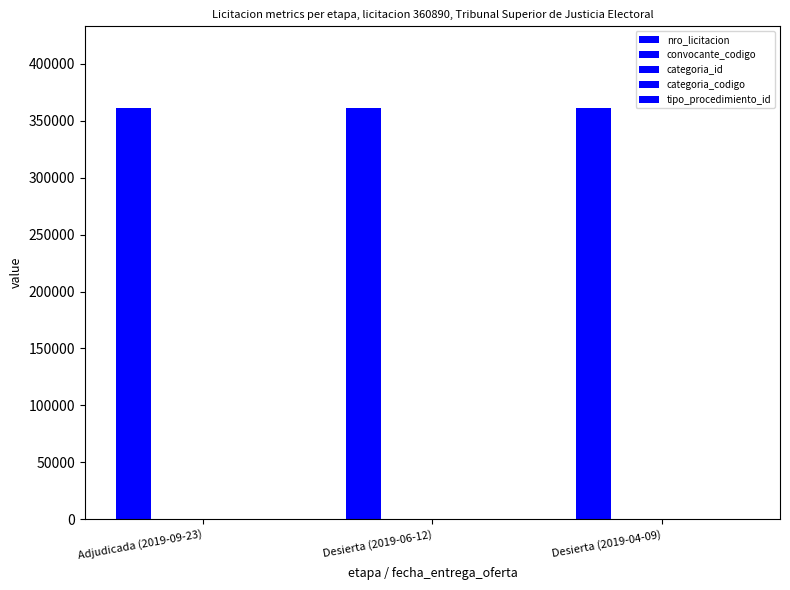

What is the label of the 1st bar from the right?

Desierta (2019-04-09)